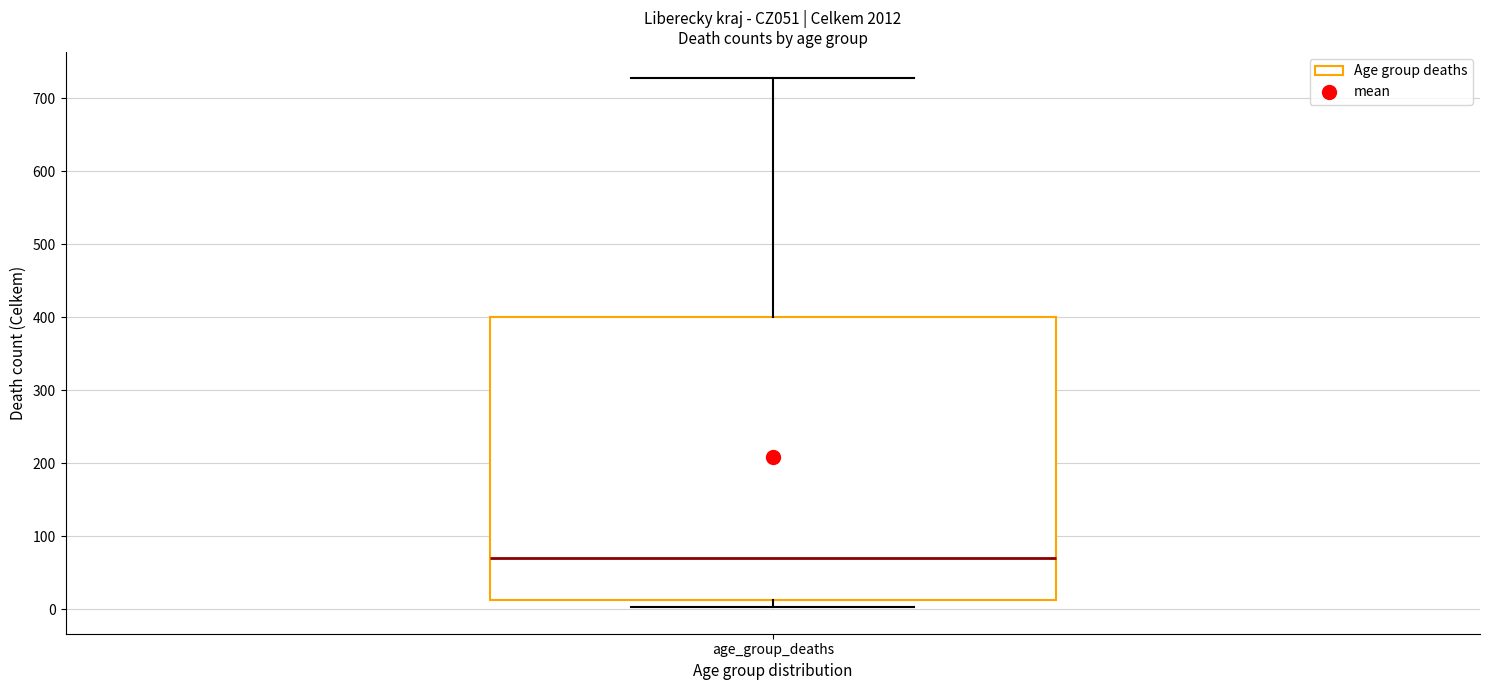

Transcribe this box plot: give where the median line is, the range the box spans, and where the two whiskers end, as read against the y-axis. The values are not printed on the chart, so give them approximately, as read against the axis.

median 70, box 10 to 400, whiskers 0 to 730